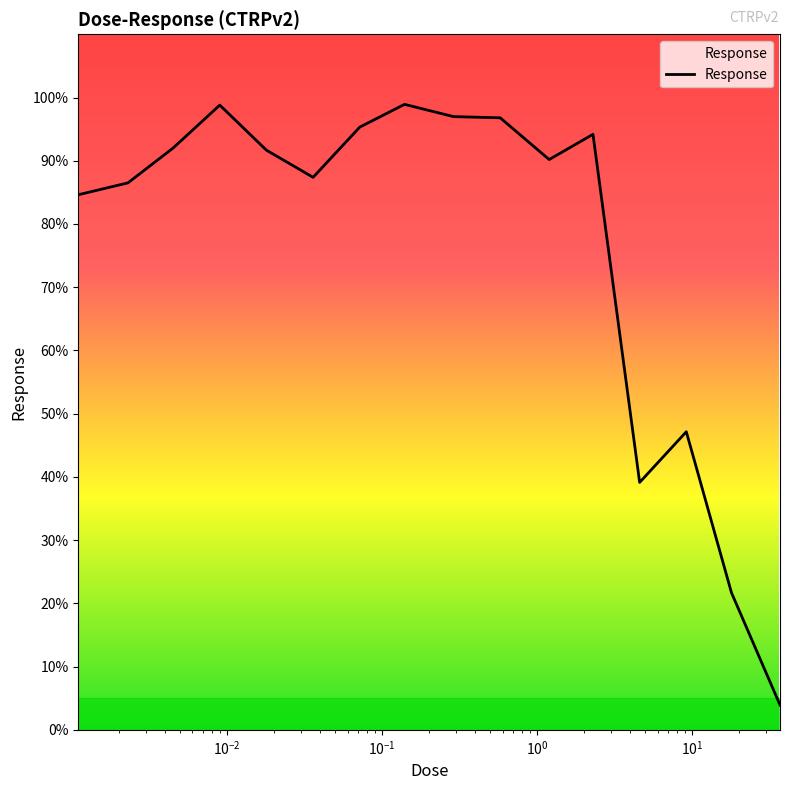

What is the greatest value displayed?

98.9